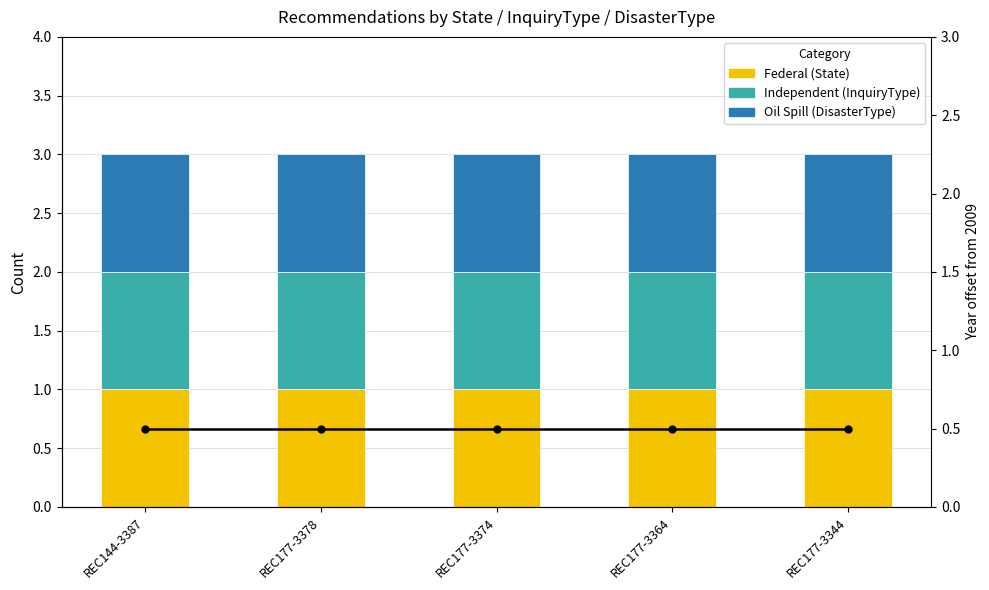

Reading left to right, extract all data points from this chart.

Federal (State): REC144-3387=1.0	REC177-3378=1.0	REC177-3374=1.0	REC177-3364=1.0	REC177-3344=1.0
Independent (InquiryType): REC144-3387=1.0	REC177-3378=1.0	REC177-3374=1.0	REC177-3364=1.0	REC177-3344=1.0
Oil Spill (DisasterType): REC144-3387=1.0	REC177-3378=1.0	REC177-3374=1.0	REC177-3364=1.0	REC177-3344=1.0
Year (normalized): REC144-3387=0.5	REC177-3378=0.5	REC177-3374=0.5	REC177-3364=0.5	REC177-3344=0.5